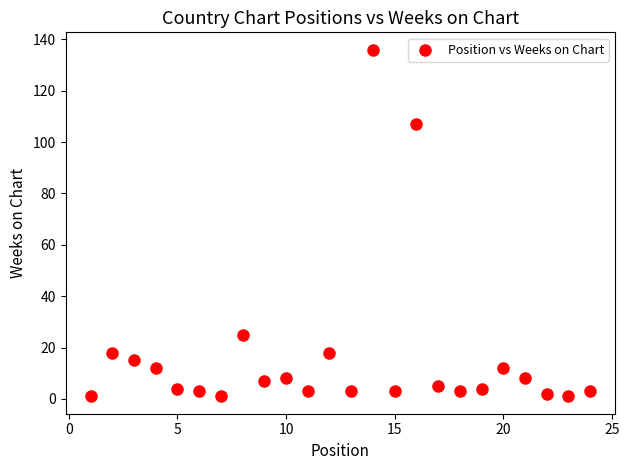

What Y value in the scatter plot is closest to 68?

107